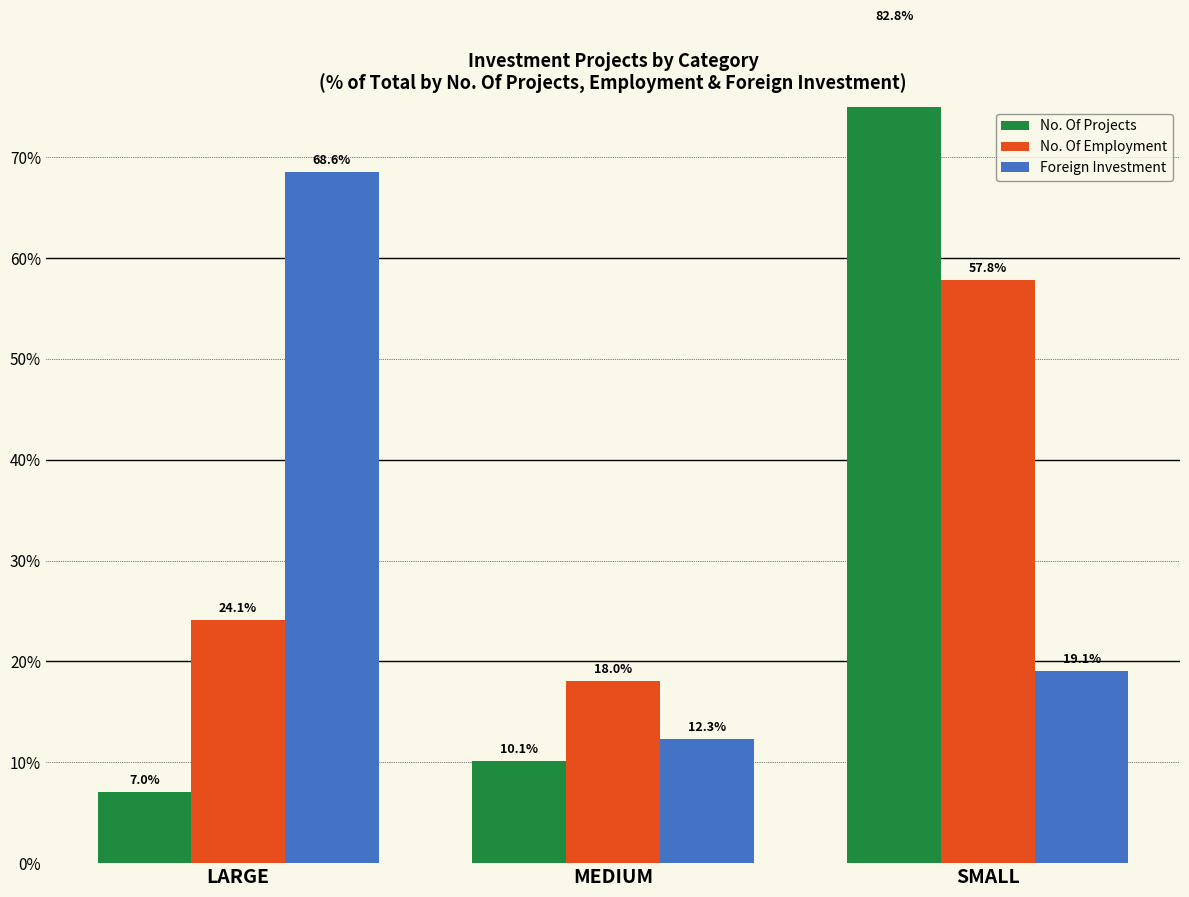

Which series changed the most between MEDIUM and SMALL?

No. Of Projects